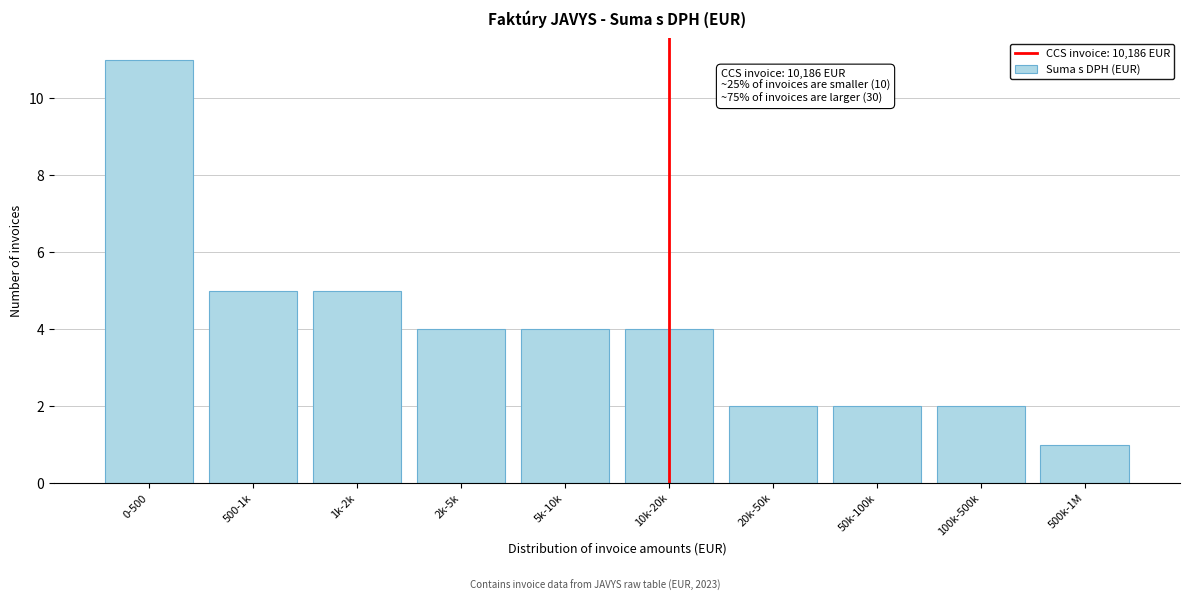

Reading left to right, what are all the values shown in this chart?

0-500=11	500-1k=5	1k-2k=5	2k-5k=4	5k-10k=4	10k-20k=4	20k-50k=2	50k-100k=2	100k-500k=2	500k-1M=1